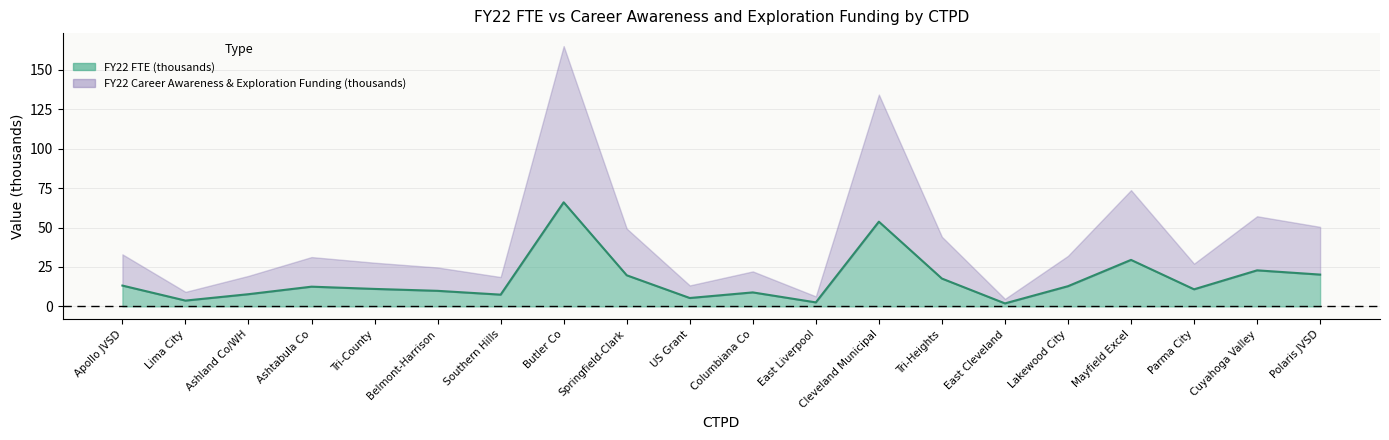

How many points are lower than both their immediate neighbors (excluding endpoints)?

6